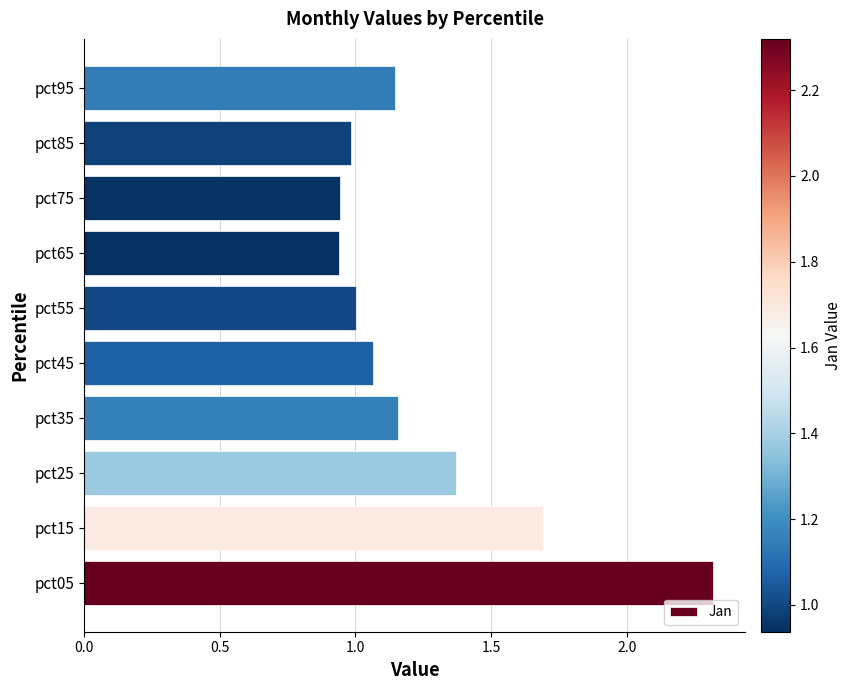

What is the change in value from pct15 to pct95?

-0.5